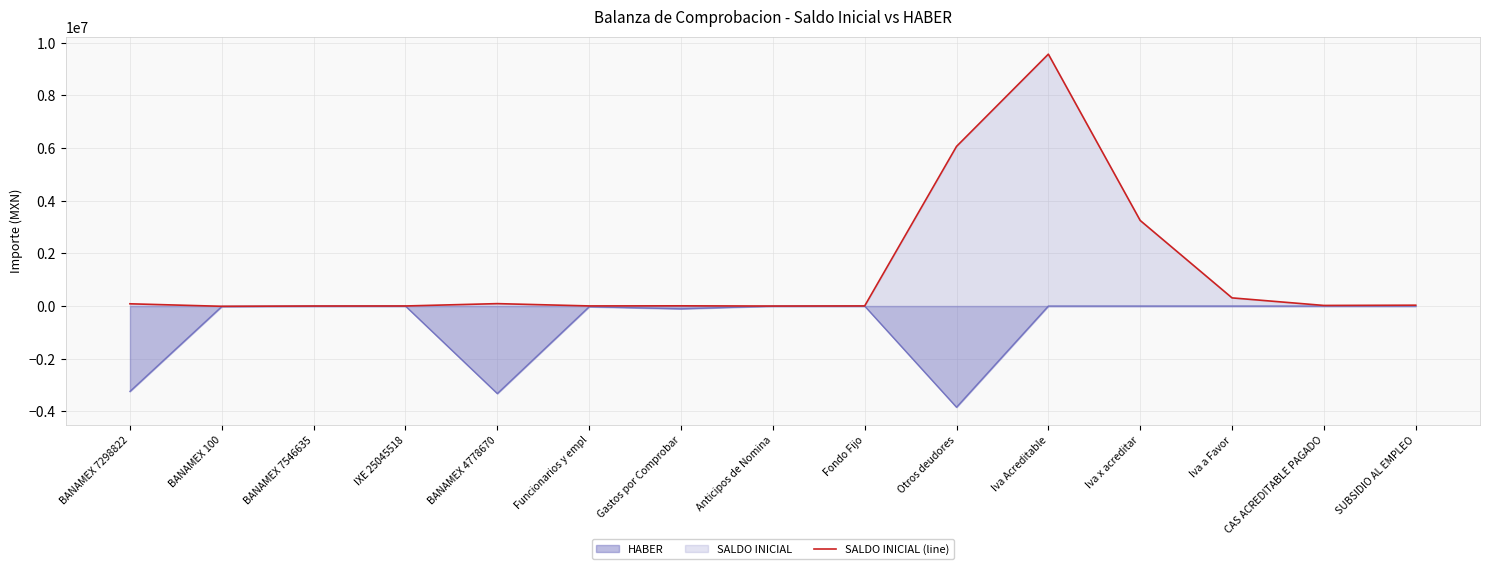

Is it true that the value at Funcionarios y empl is 1441.9?

False